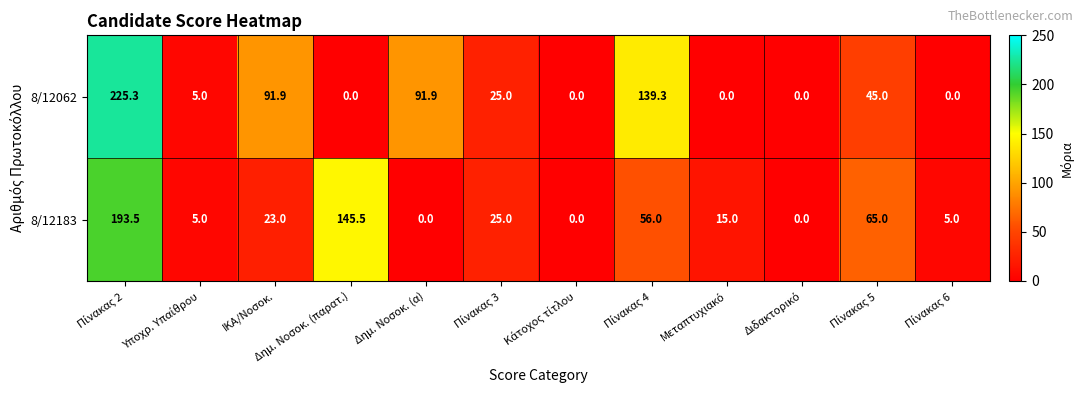

What is the sum of all 8/12062 values?

623.4